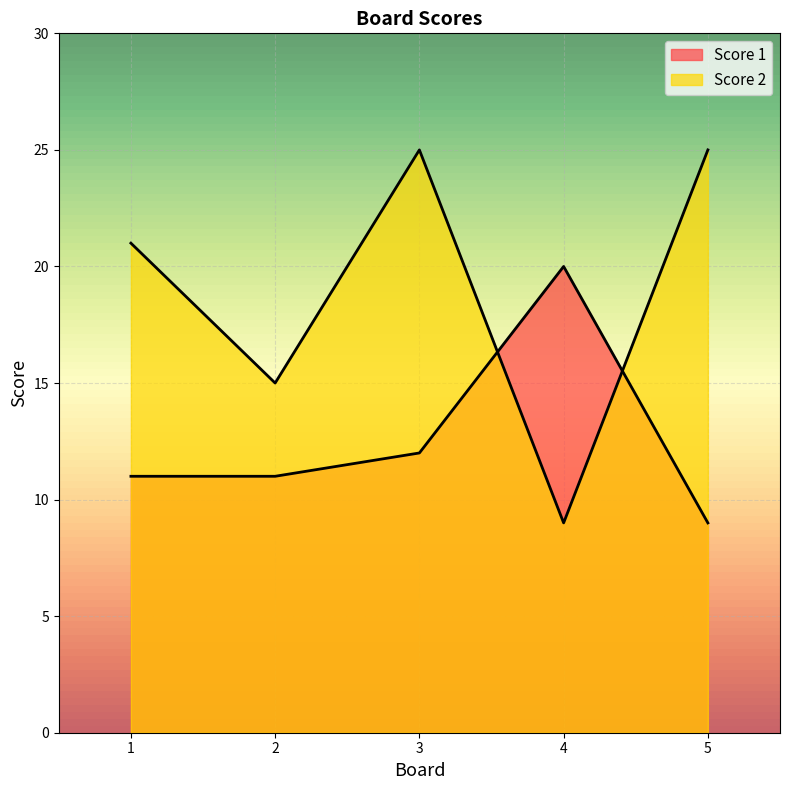

At how many categories does at least one series exceed 14?

5